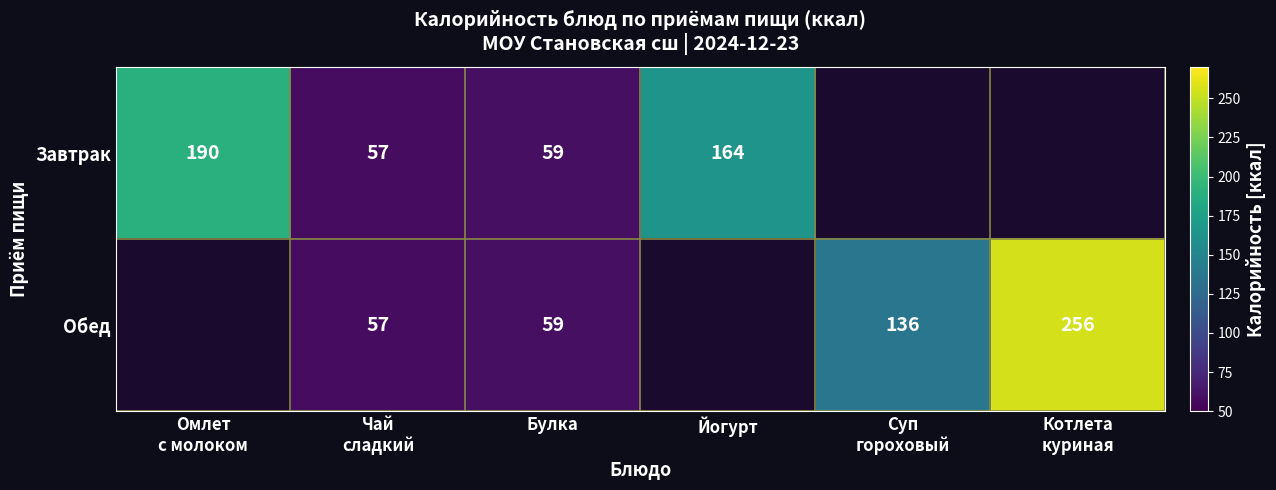

Which category has the highest value across all series?

Котлета
куриная